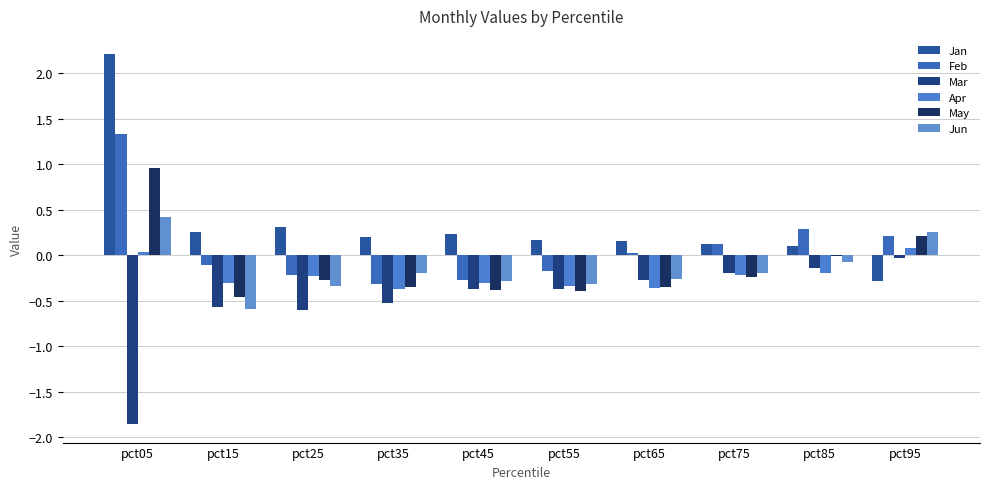

How many series are shown in this chart?

6